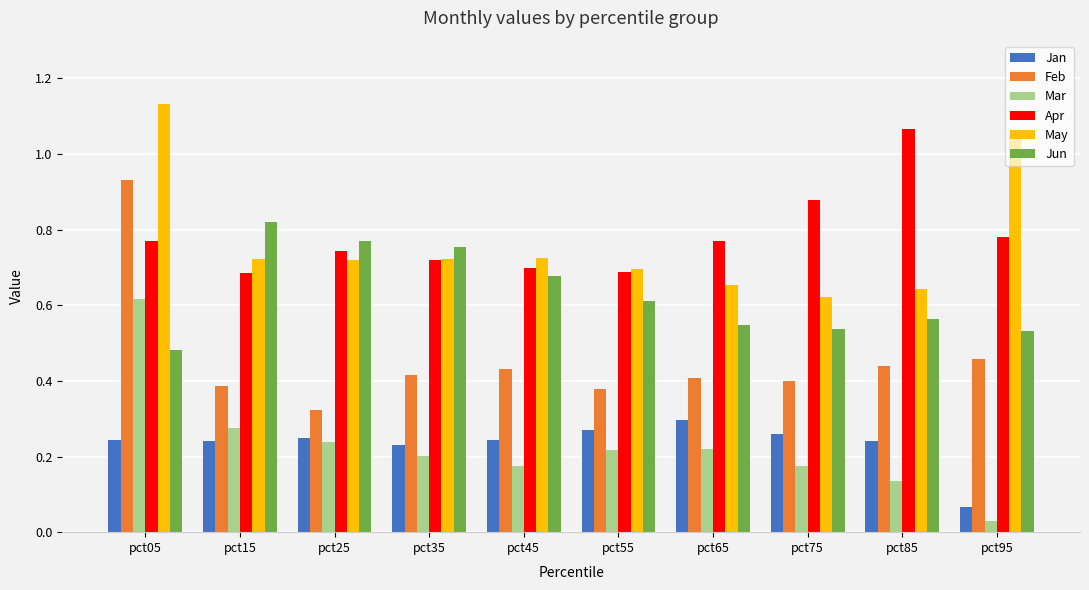

Which series changed the most between pct05 and pct35?

Feb